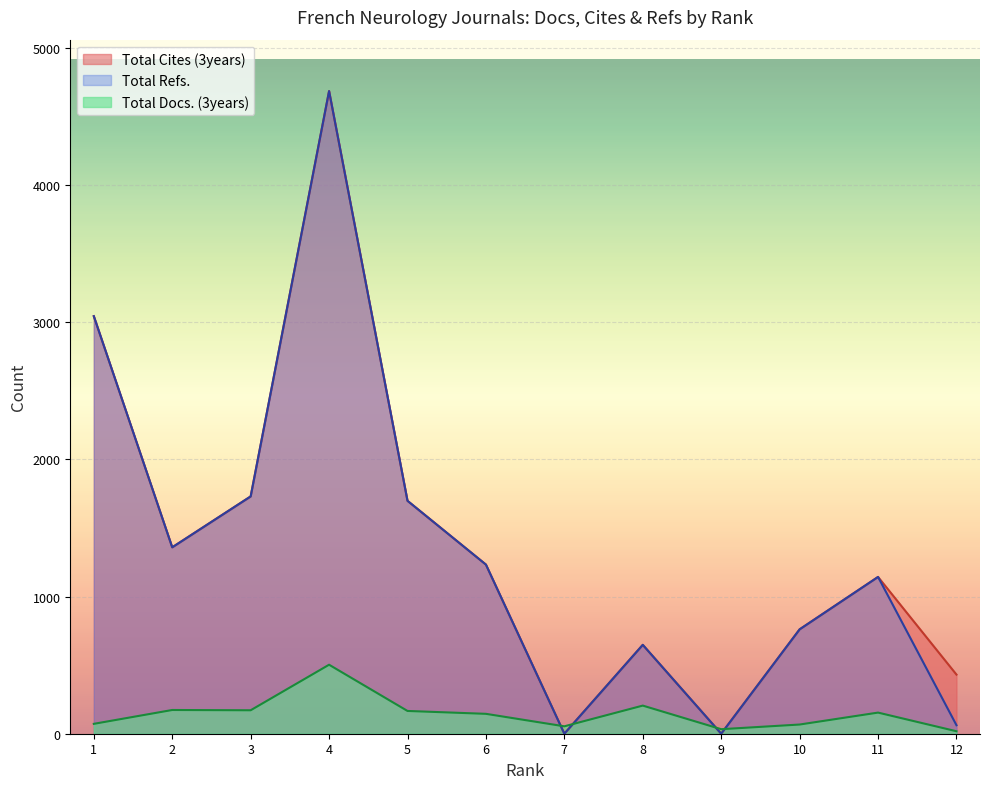

At which label does Total Refs. first exceed 1233?

1